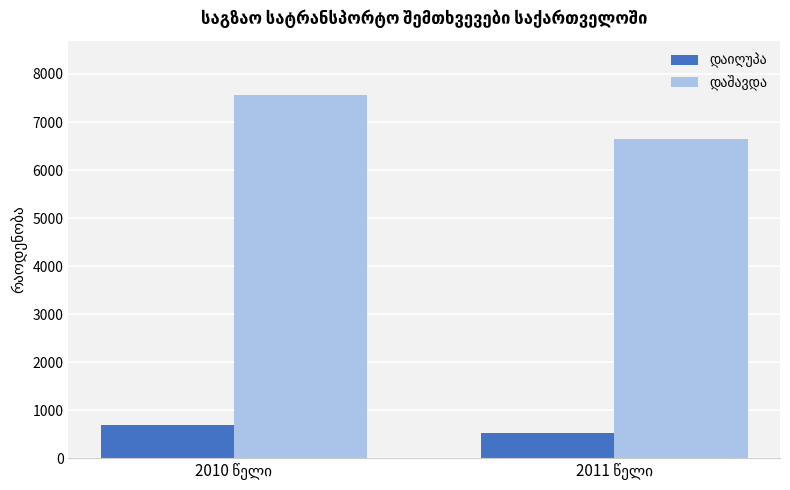

What is the greatest value displayed?

7560